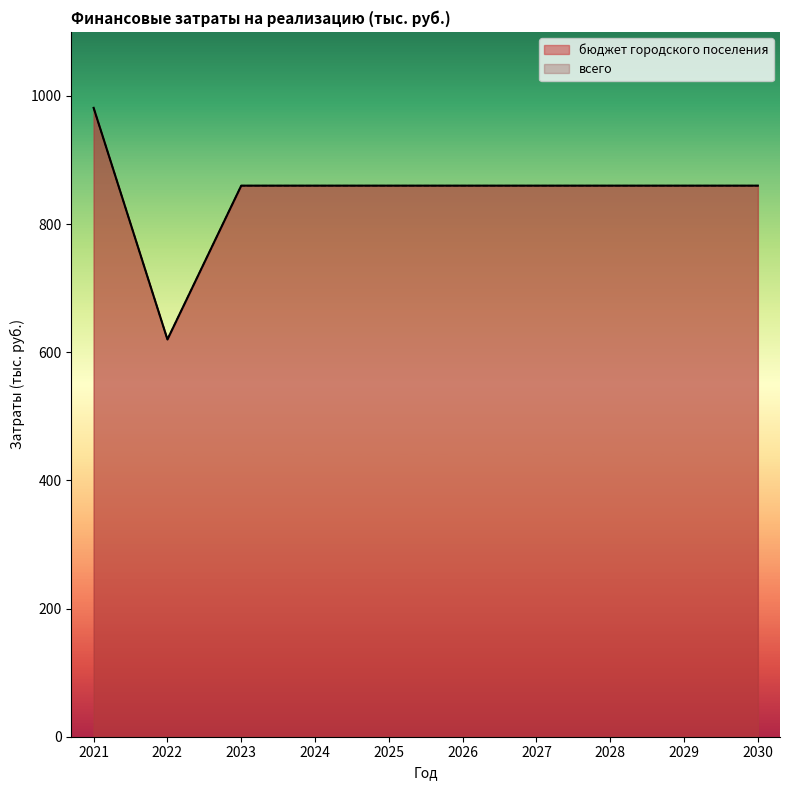

True or false: бюджет городского поселения and всего cross at least once.

False